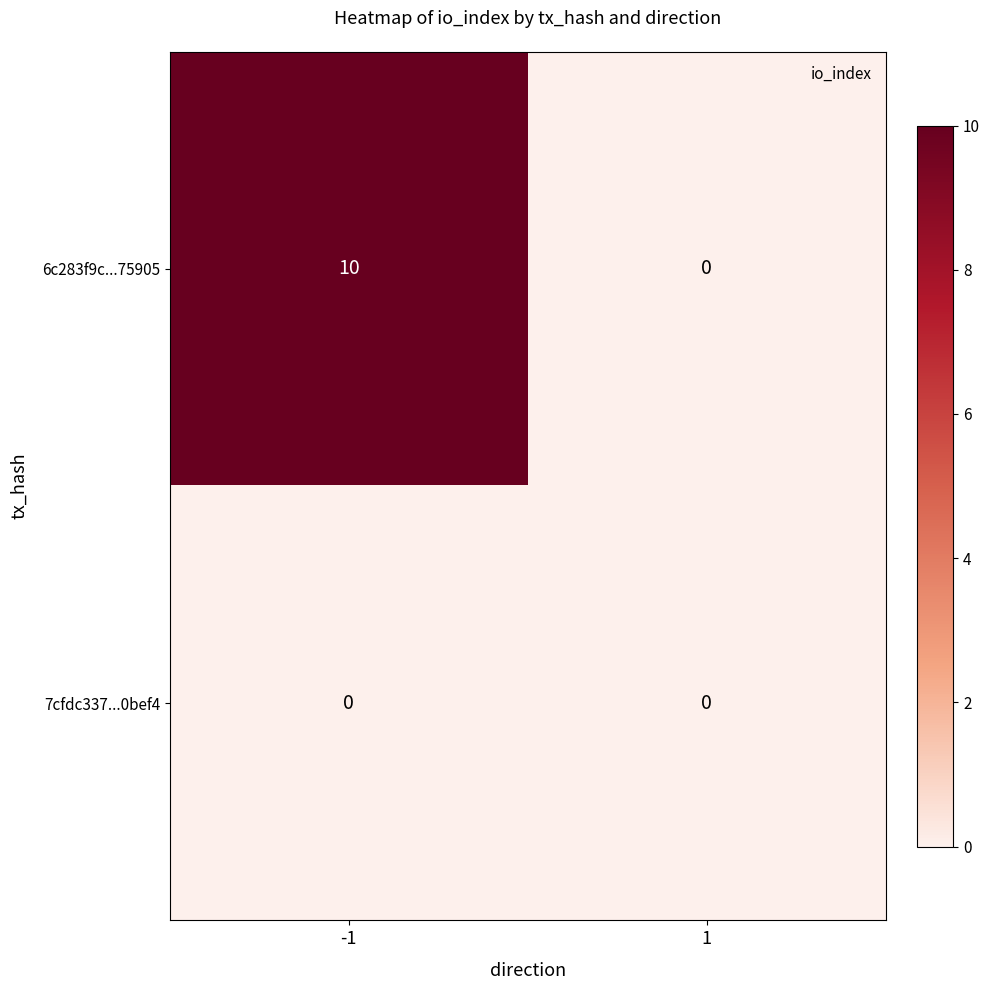

Is the value of 6c283f9c...75905 at -1 greater than the value of 7cfdc337...0bef4 at -1?

Yes